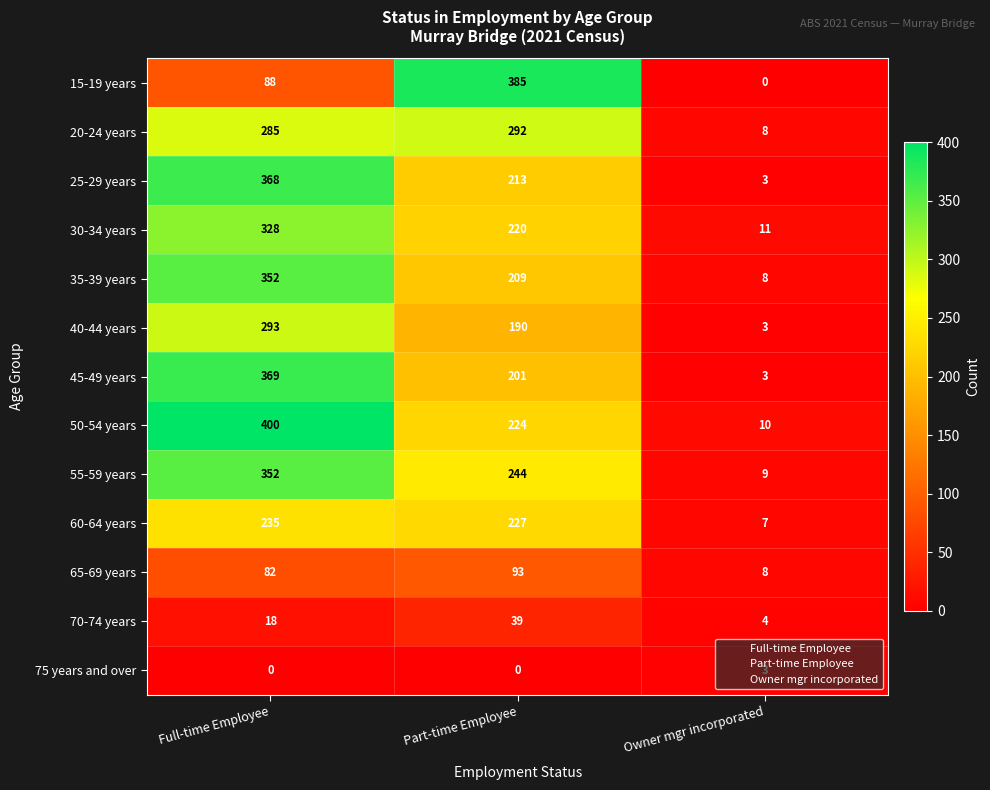

At which category is the sum across all series the highest?

Full-time Employee